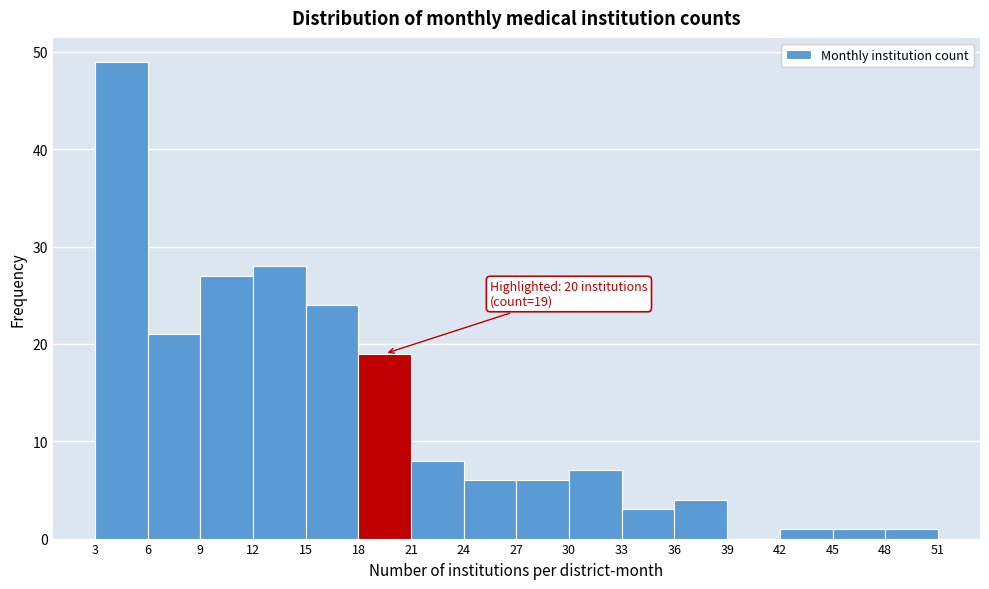

Over which range of the x-axis is the bar tallest?

3 to 6